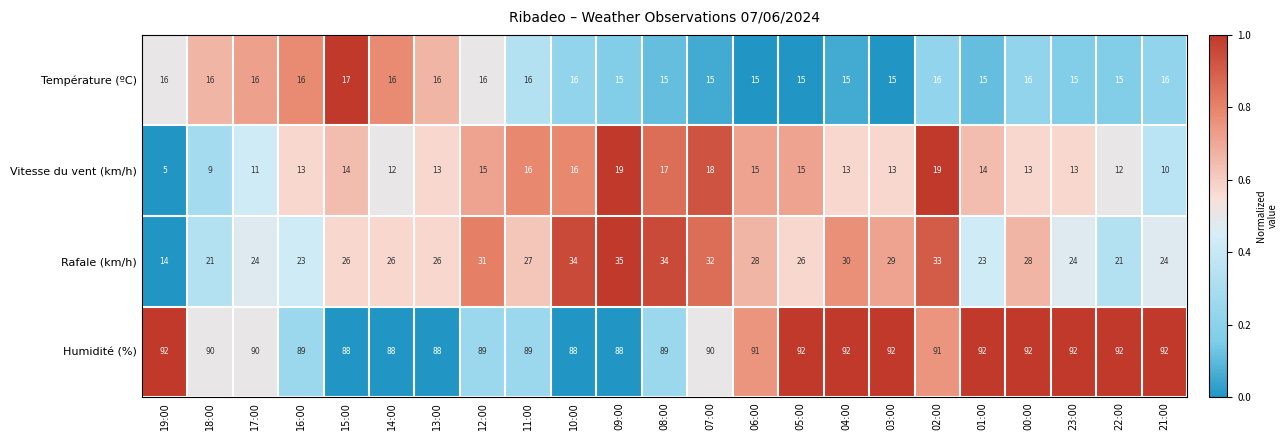

Which category has the lowest value across all series?

19:00